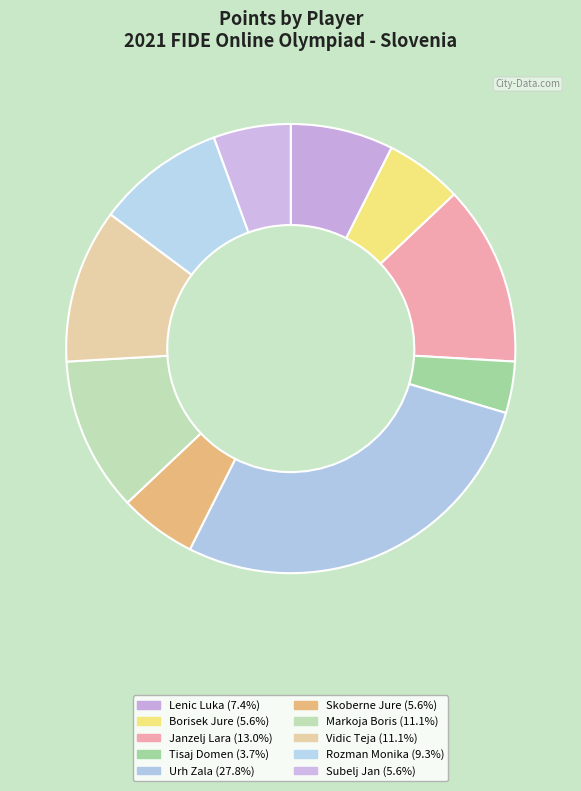

To the nearest percent, what is the combined percentage of Urh Zala and Vidic Teja?

39%